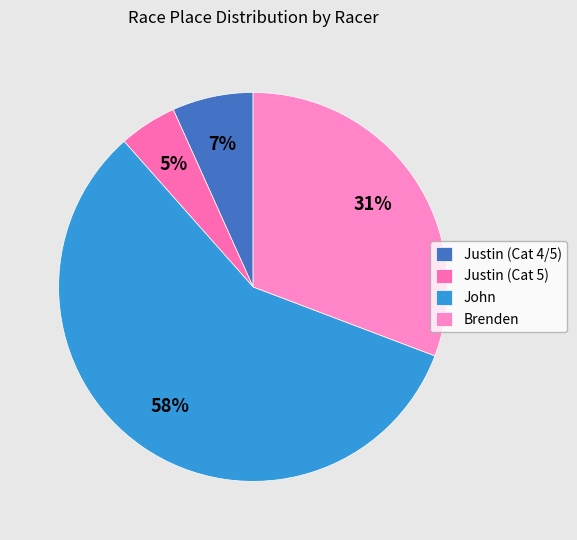

Between Brenden and Justin (Cat 5), which is larger?

Brenden